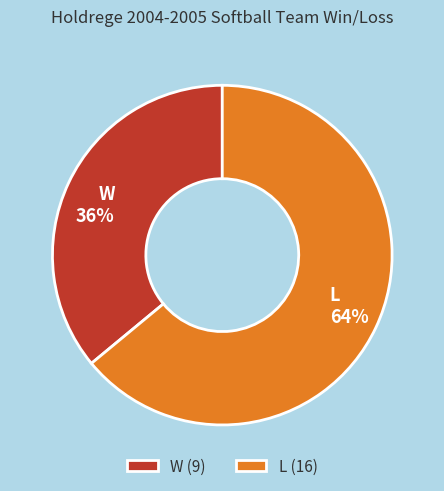

Count the number of slices in the pie.

2